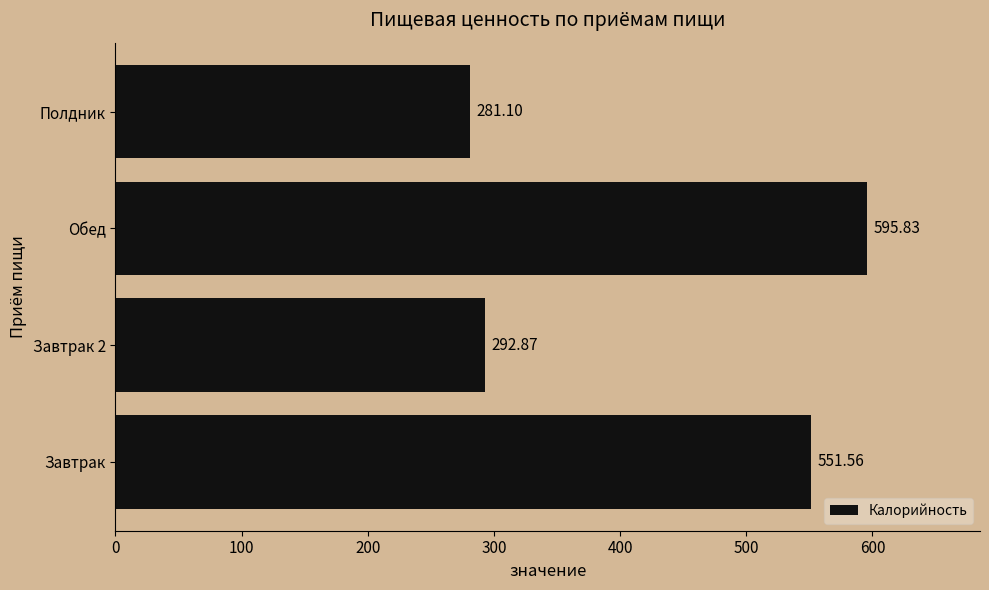

What is the average value?

430.3